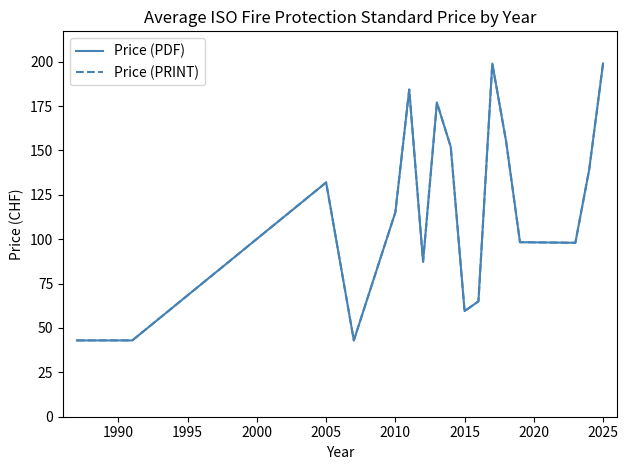

Does the chart display data point markers on the line(s)?

No